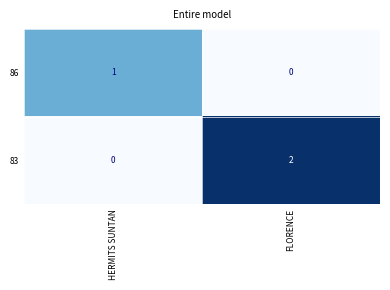

At which label is 86 closest to 0?

FLORENCE